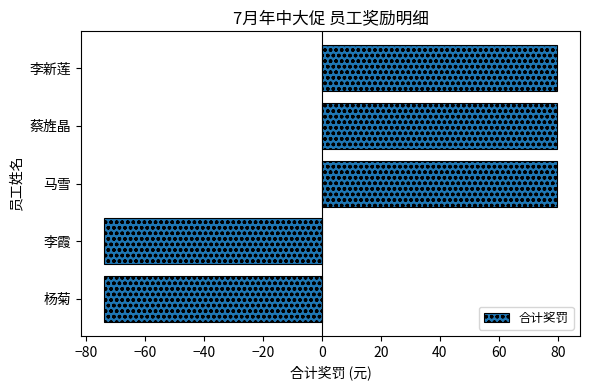

The chart shows a value of 79.8 at 马雪. True or false?

True